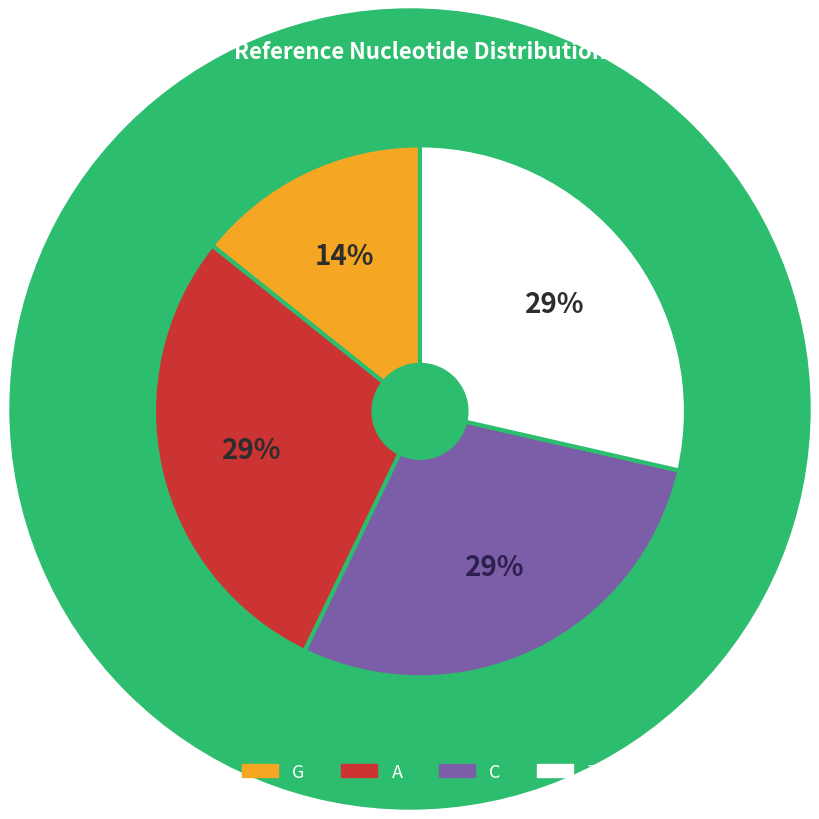

How many segments does this pie chart have?

4